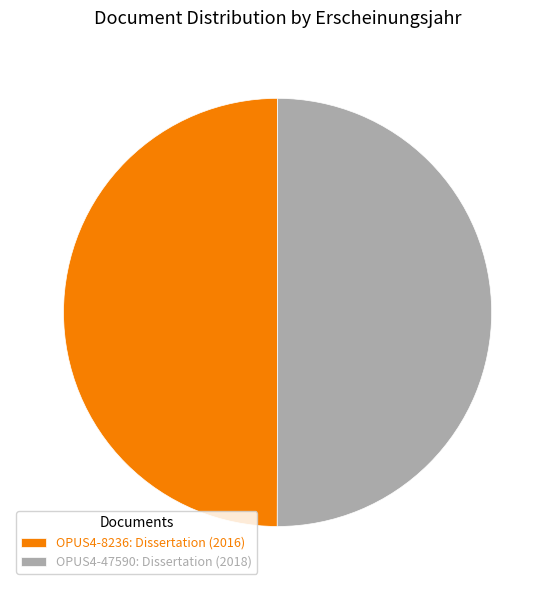

Approximately how many times larger is the value at OPUS4-8236: Dissertation (2016) compared to OPUS4-47590: Dissertation (2018)?

1.0